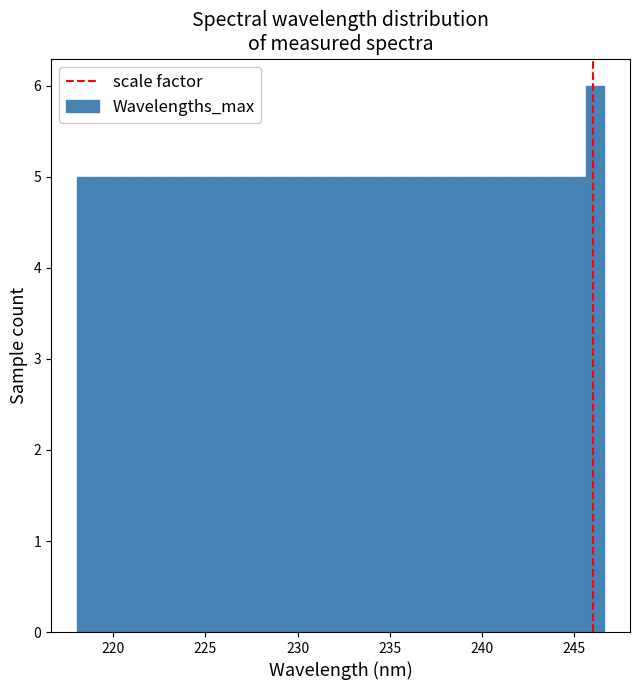

Read against the x-axis, roughly where is the centre of the tallest bar?

246.0